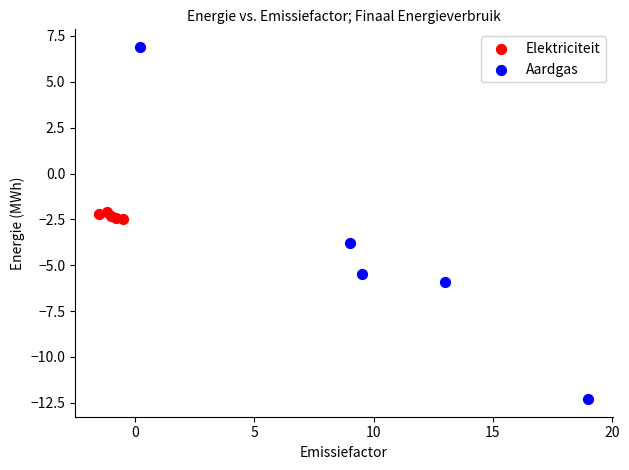

What are all the series names shown in the legend?

Elektriciteit, Aardgas